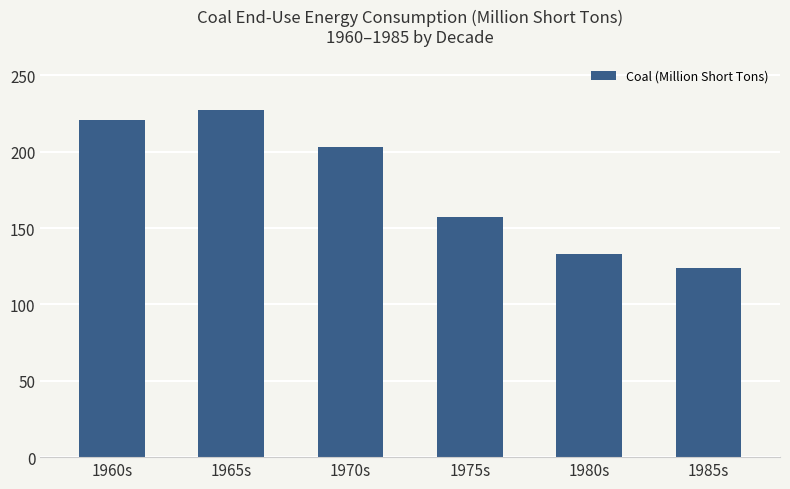

Count the number of data series in this chart.

1